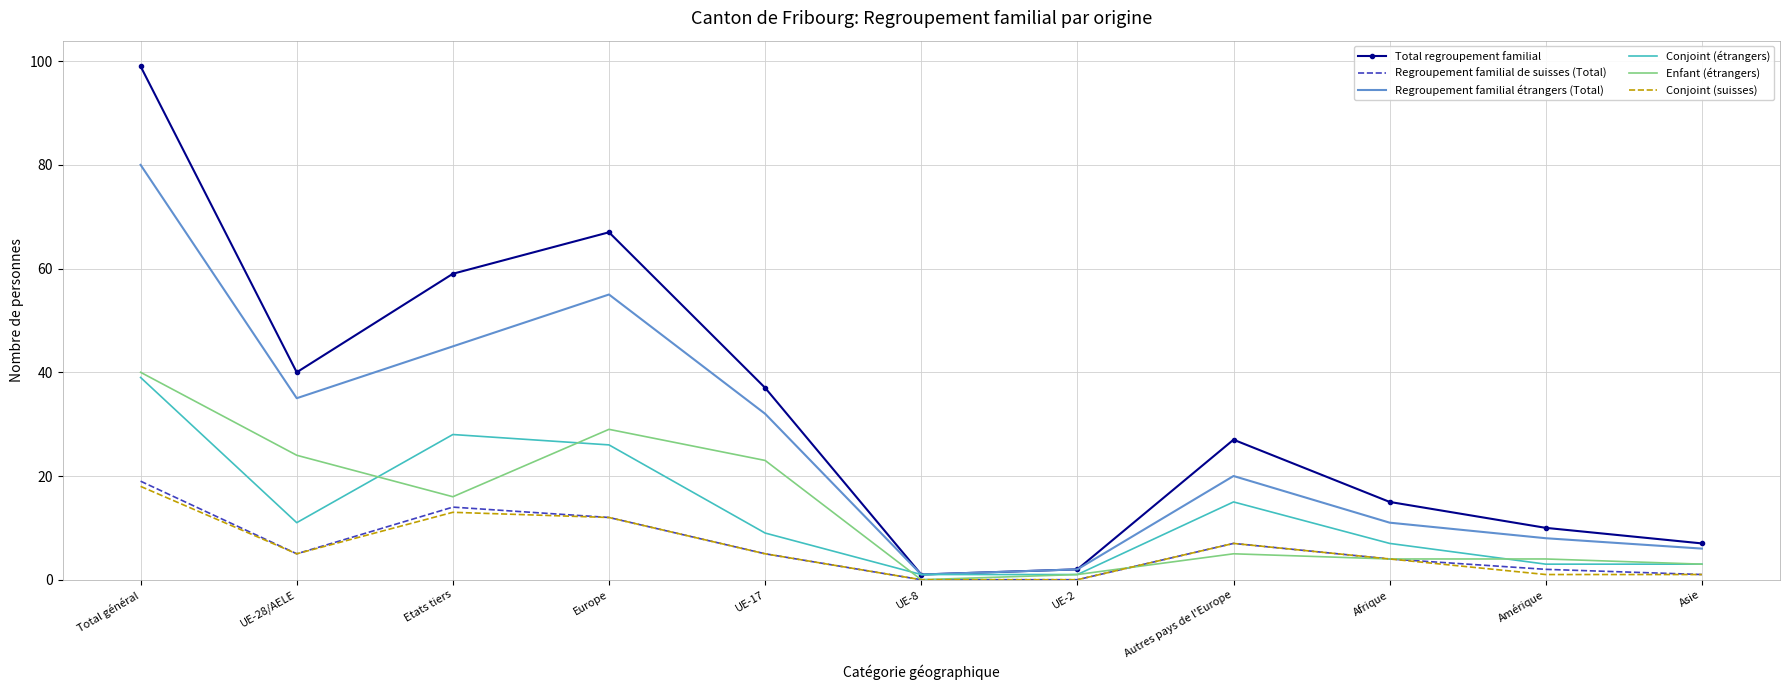

What position from the left is Etats tiers?

3